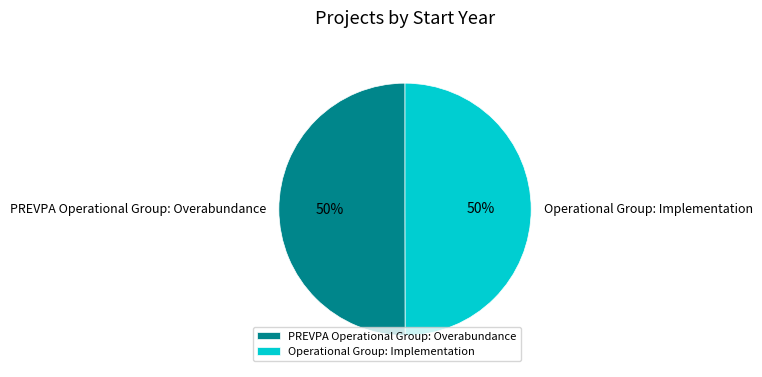

Is the sum of PREVPA Operational Group: Overabundance and Operational Group: Implementation greater than half?

Yes